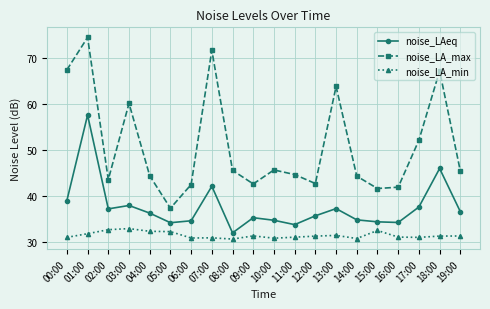

What is the sum of the noise_LA_min values at 18:00 and 08:00?

61.9